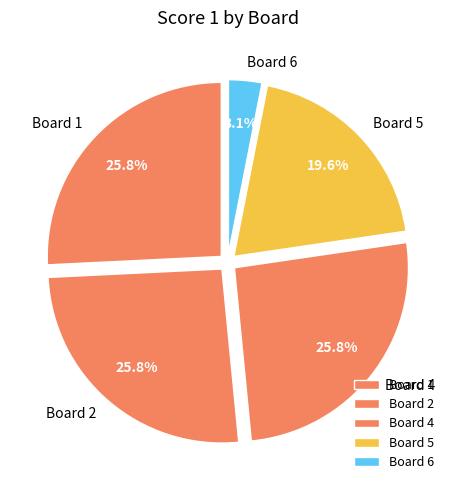

To the nearest percent, what is the difference between the largest and smallest slice percentages?

23%